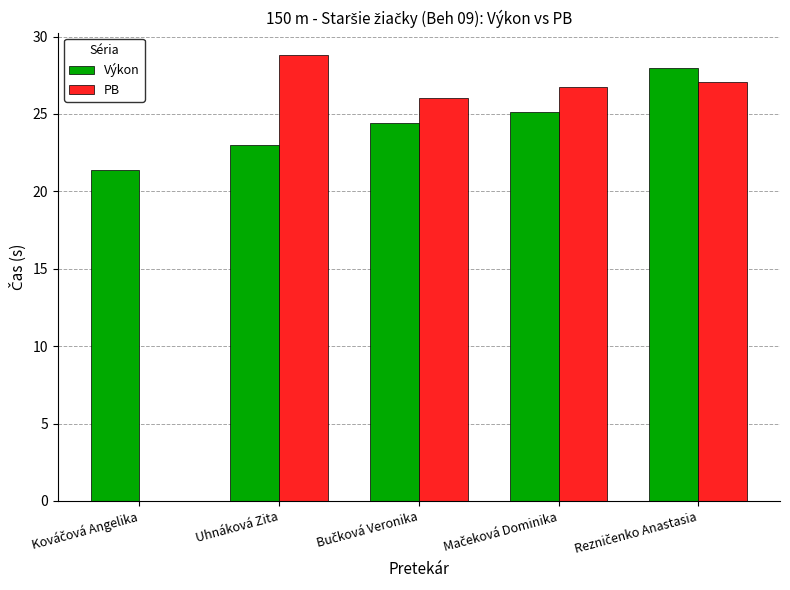

The value of Výkon at Uhnáková Zita is 5.1. True or false?

False